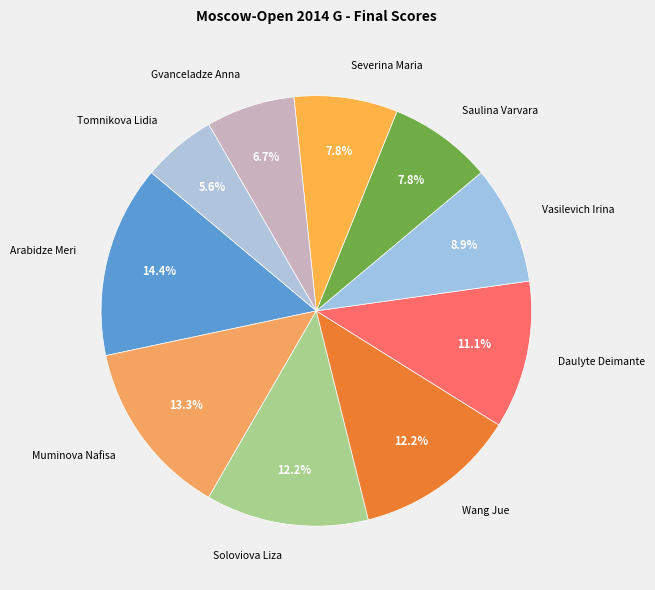

To the nearest percent, what portion does Soloviova Liza represent?

12%